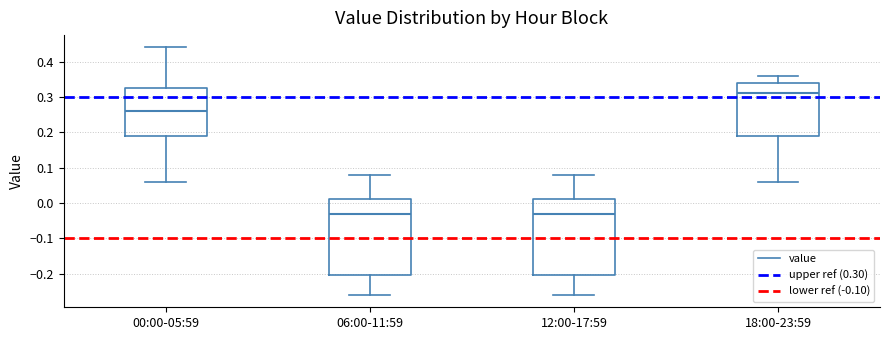

Which box has the highest median line?

18:00-23:59